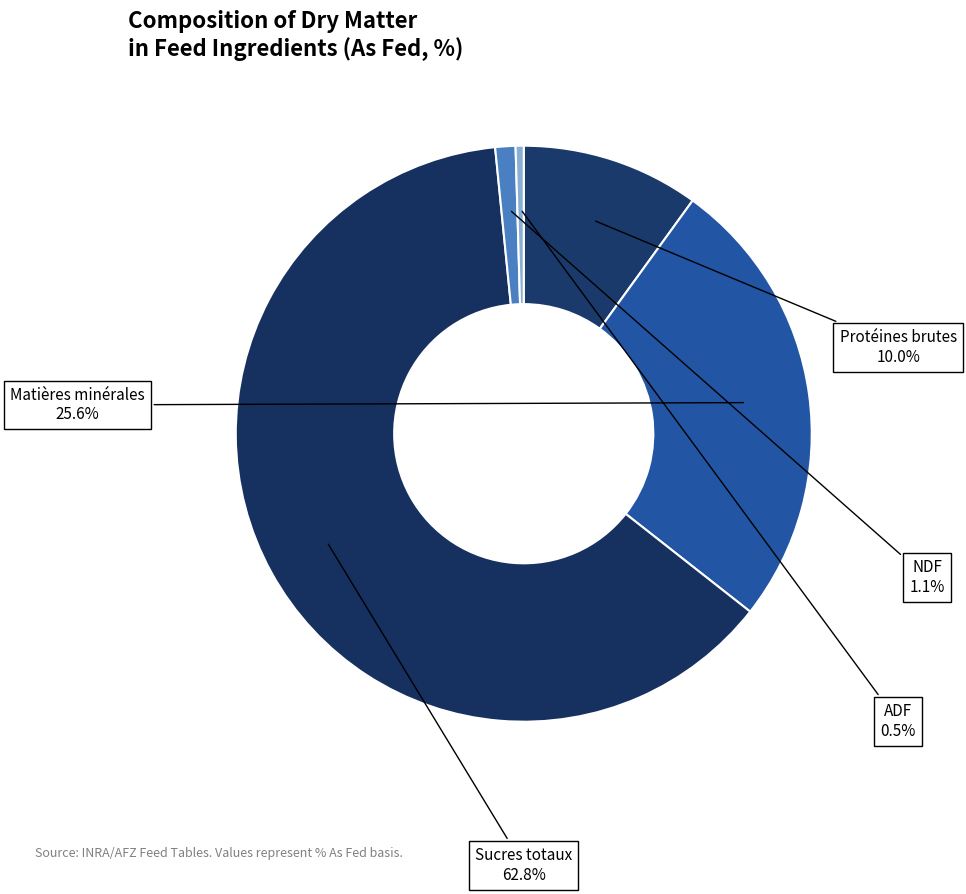

Which slice represents more than half of the pie?

Sucres totaux